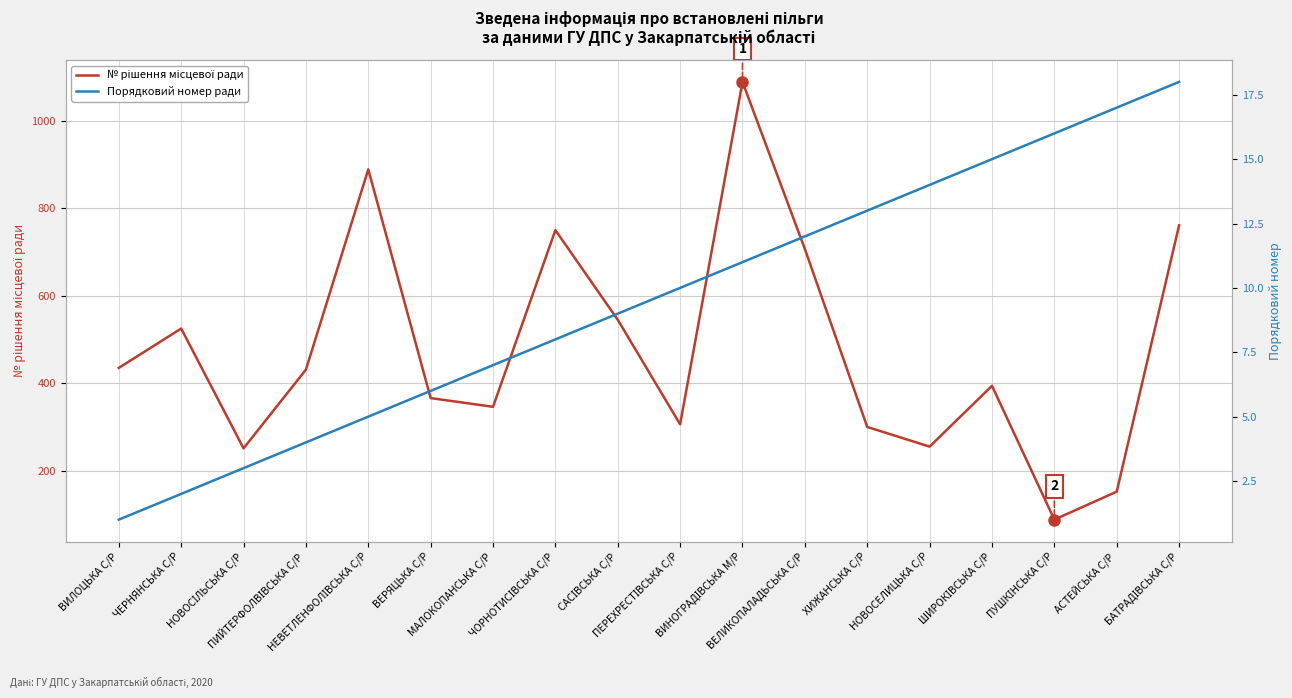

What are all the series names shown in the legend?

№ рішення місцевої ради, Порядковий номер ради